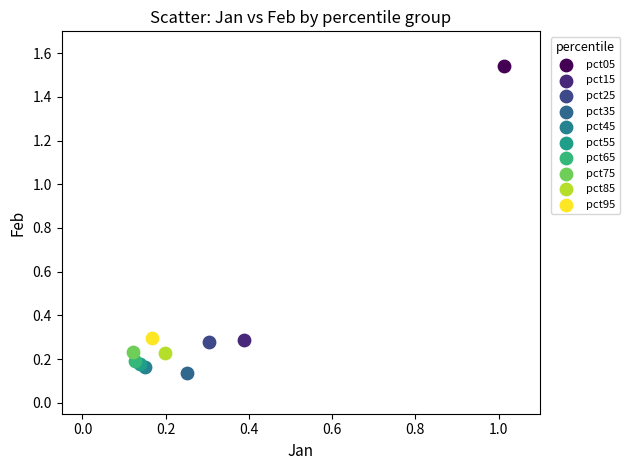

Which series reaches the minimum Y coordinate?

pct35